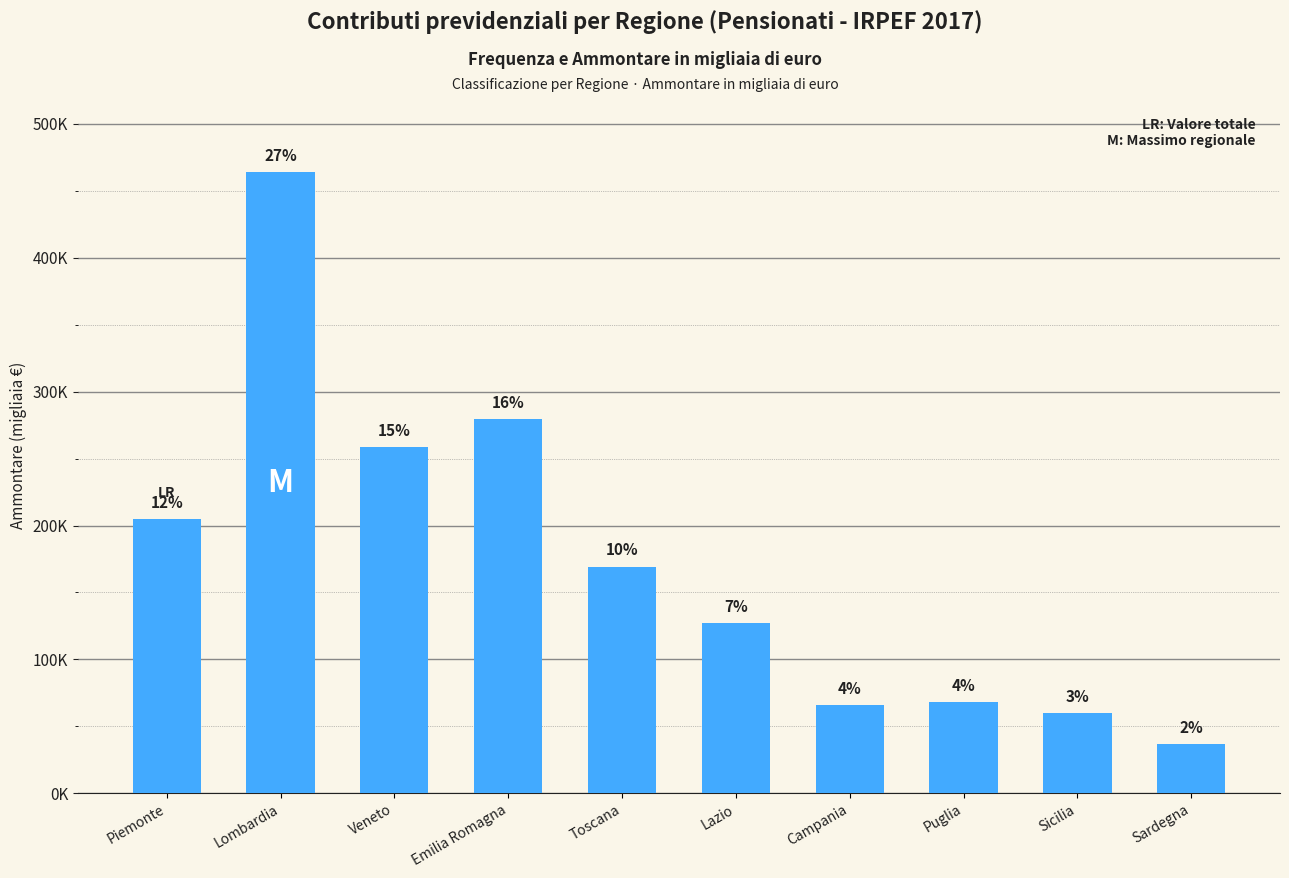

True or false: the data shows 29691 at Campania.

False